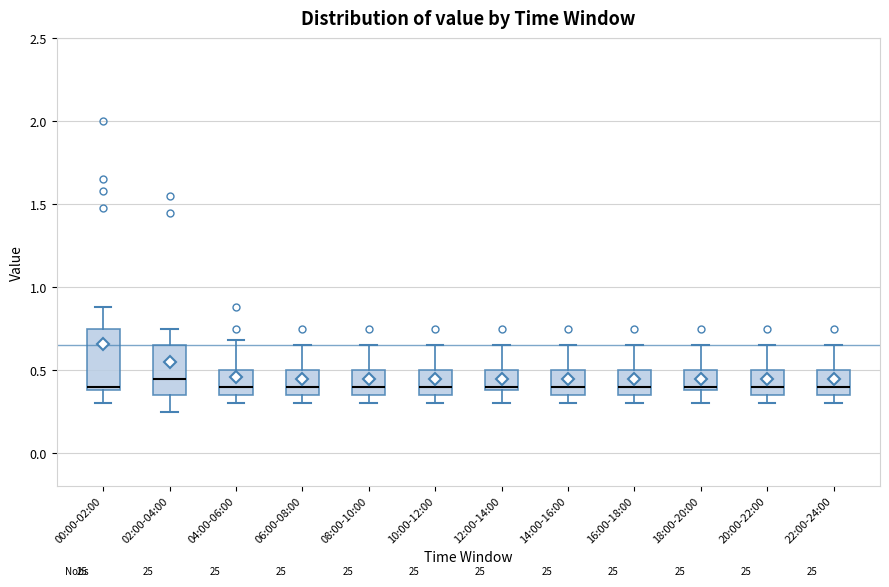

Where is the upper edge of the box for 12:00-14:00 on the y-axis? The values are not printed on the chart, so give them approximately, as read against the axis.

0.50